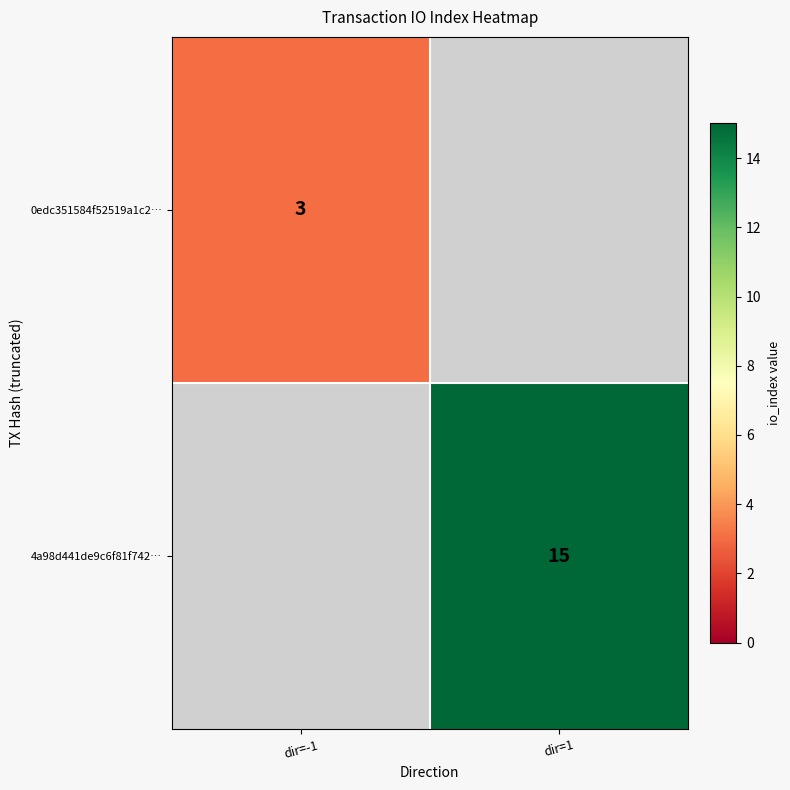

Is it true that 0edc351584f52519a1c2… equals 1 at dir=-1?

False